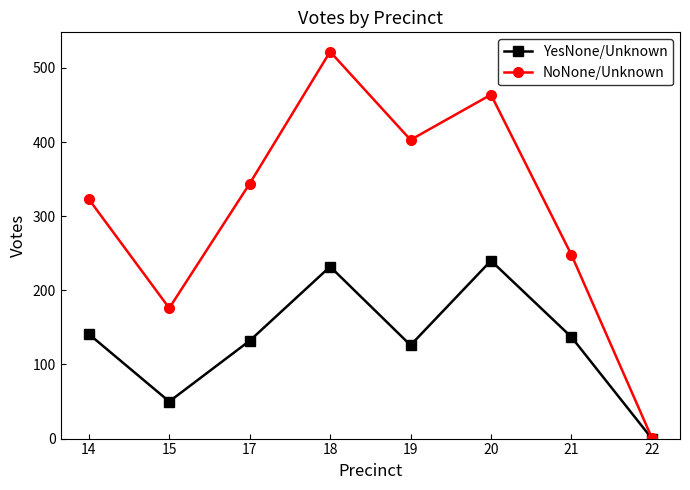

What value does the YesNone/Unknown series have at 20, to the nearest 10?

240